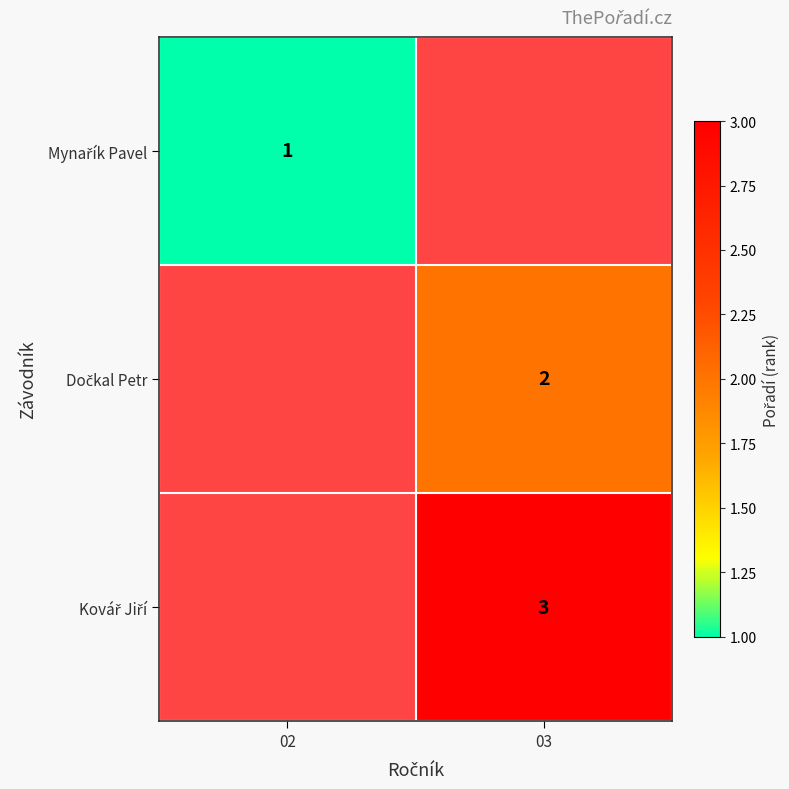

Between 02 and 03, which is larger?

03